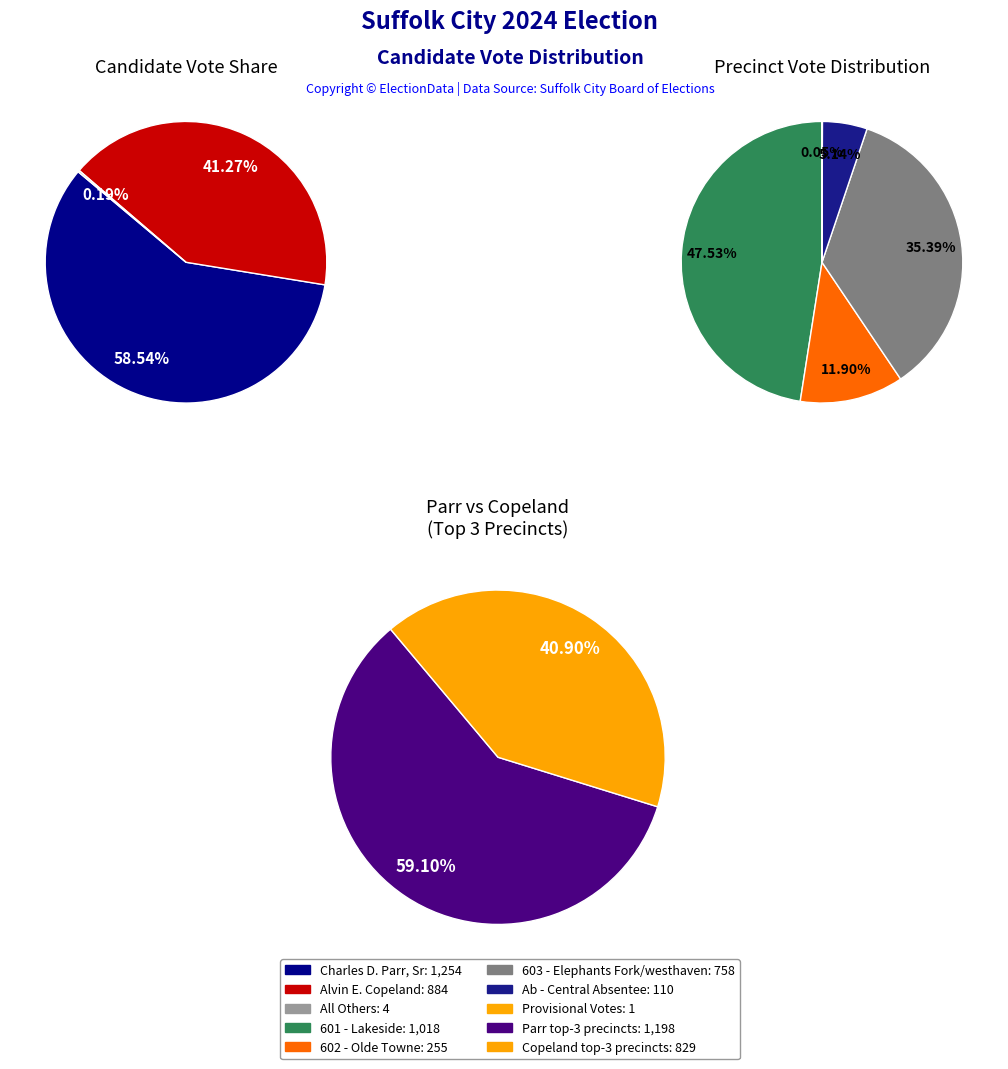

True or false: Provisional Votes accounts for 0% of the total.

True